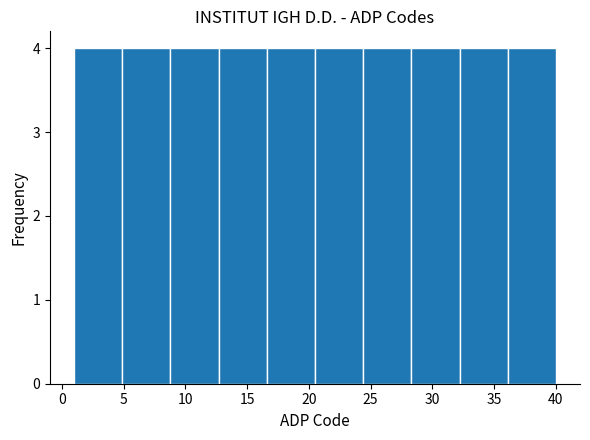

Reading left to right, transcribe this chart: for each bar, give the range it covers on the x-axis and its height. Neither the bar edges nor the heights are printed on the chart, so give them approximately, as read against the axes.

1.0 to 4.9: 4
4.9 to 8.8: 4
8.8 to 12.7: 4
12.7 to 16.6: 4
16.6 to 20.5: 4
20.5 to 24.4: 4
24.4 to 28.3: 4
28.3 to 32.2: 4
32.2 to 36.1: 4
36.1 to 40.0: 4